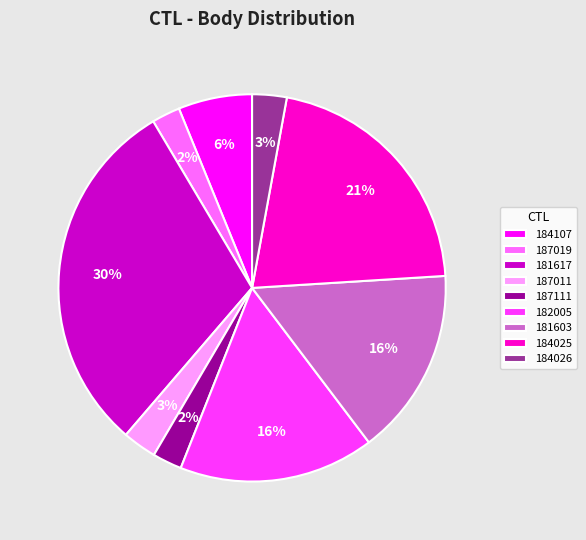

Do 182005 and 187011 together represent more than half of the pie?

No